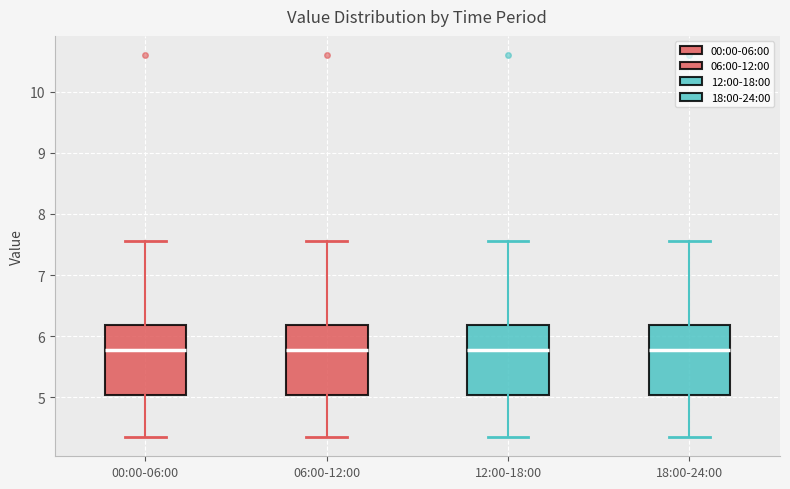

Where is the upper edge of the box for 12:00-18:00 on the y-axis? The values are not printed on the chart, so give them approximately, as read against the axis.

6.2